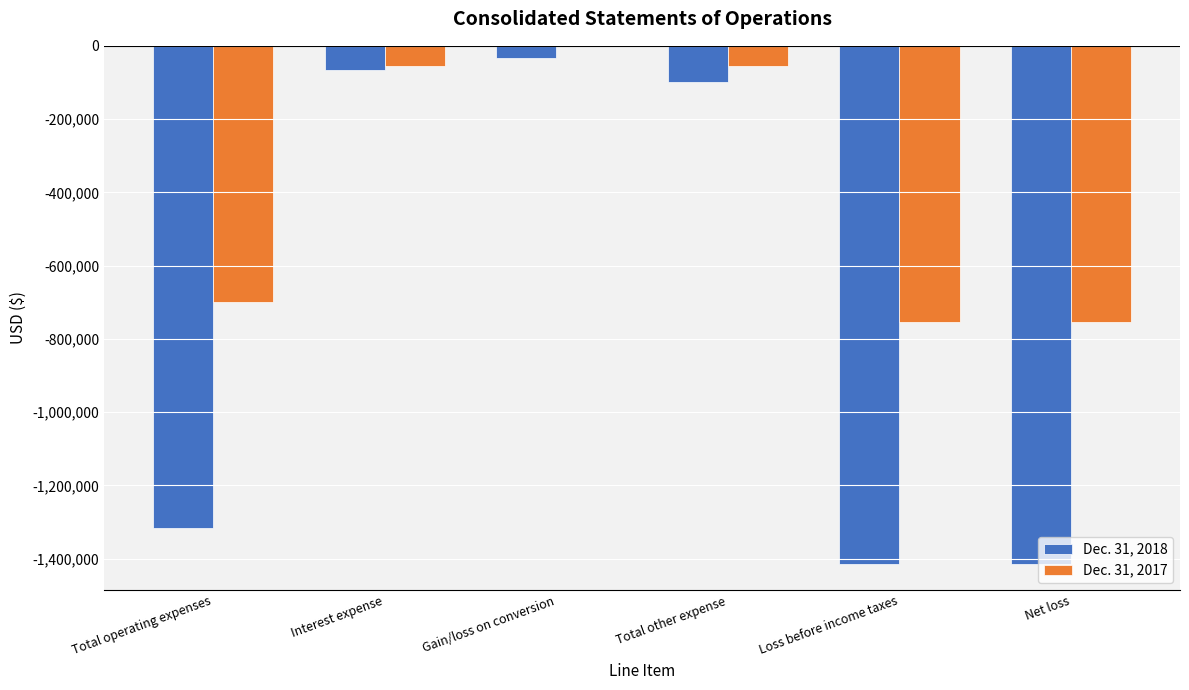

The Dec. 31, 2017 series shows -754045 at Net loss. True or false?

True